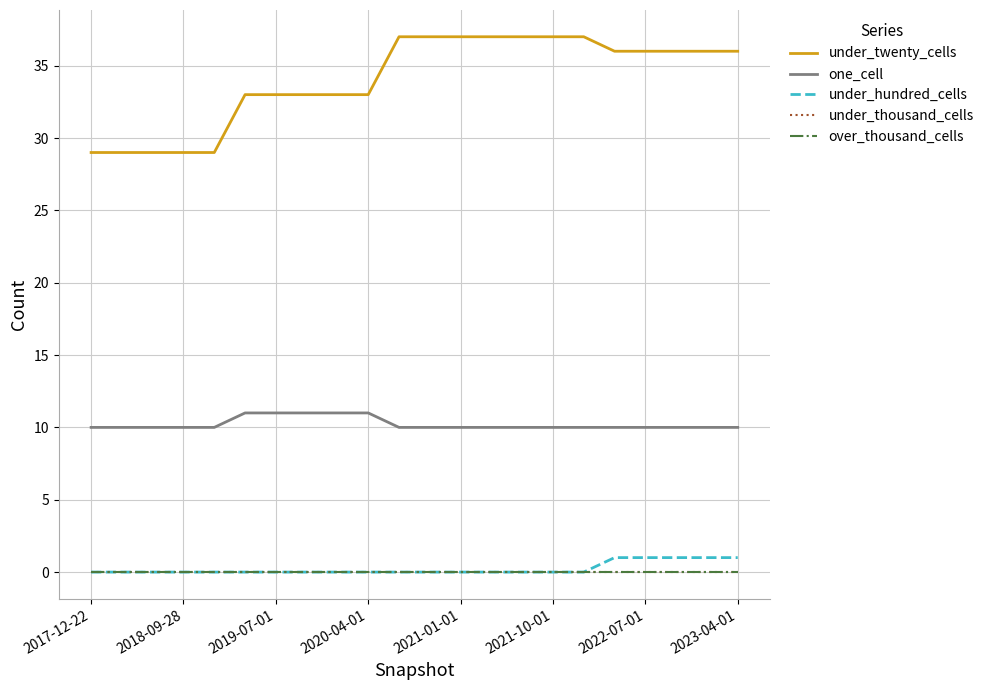

Is this an area chart (filled region under the line)?

No